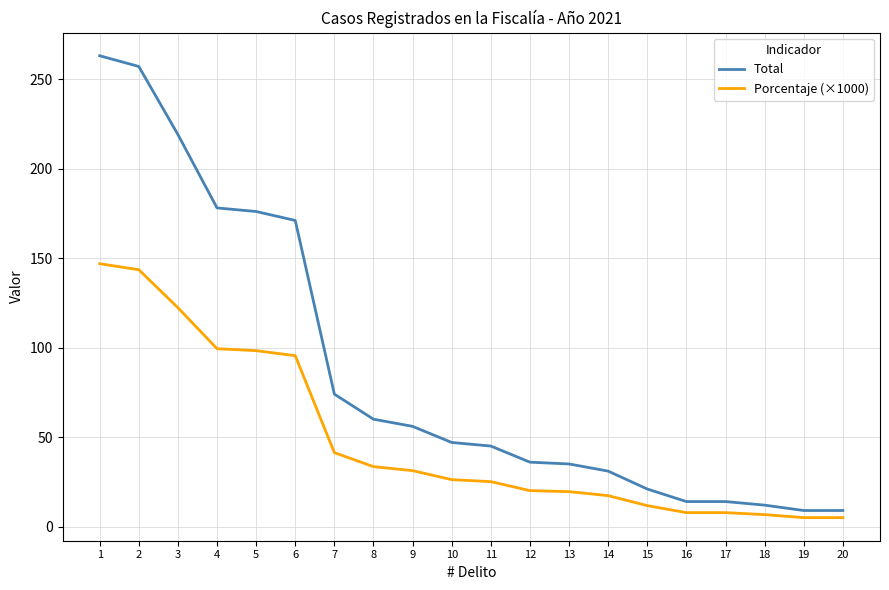

How many lines are shown in the chart?

2